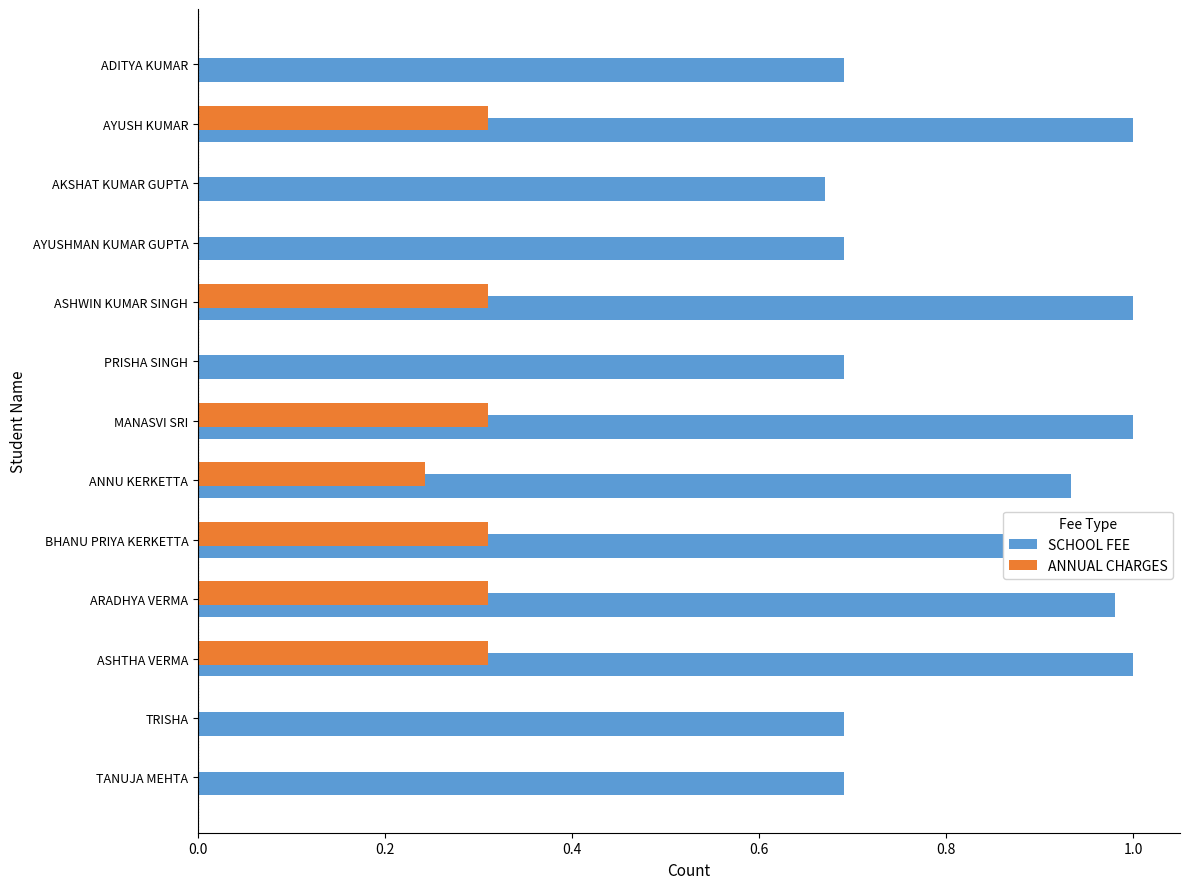

True or false: SCHOOL FEE has a value of 1.7 at ANNU KERKETTA.

False